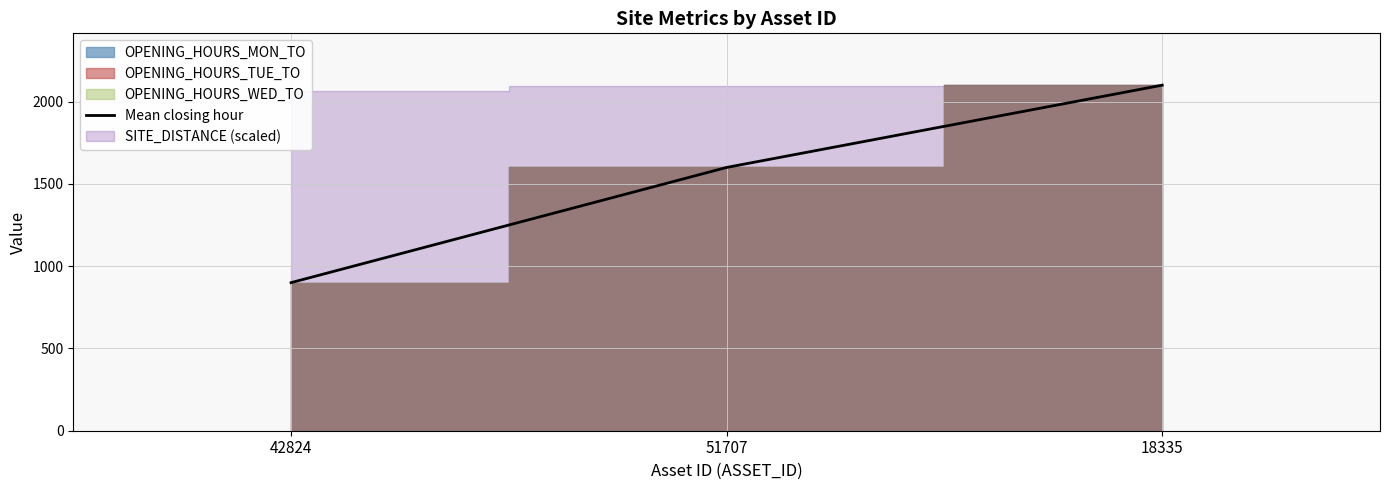

What is the difference between the values at 51707 and 42824?

700